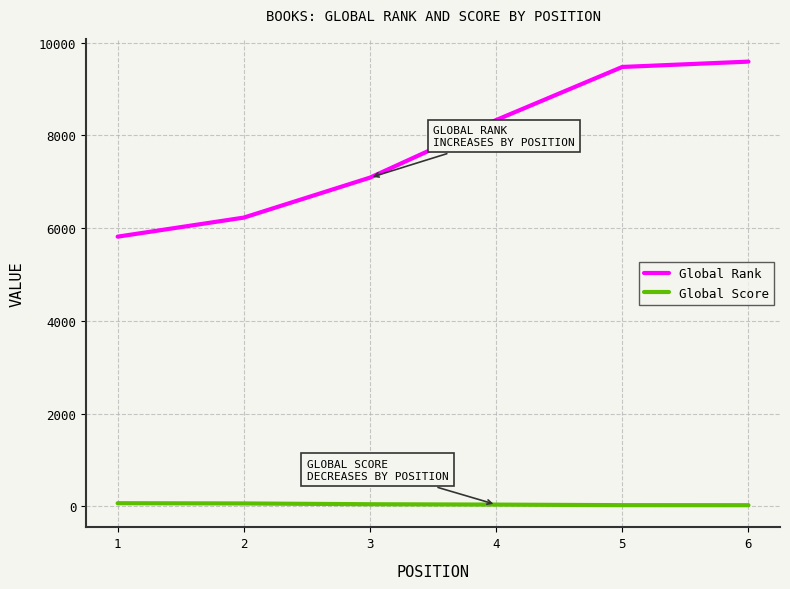

True or false: Global Score and Global Rank cross at least once.

False